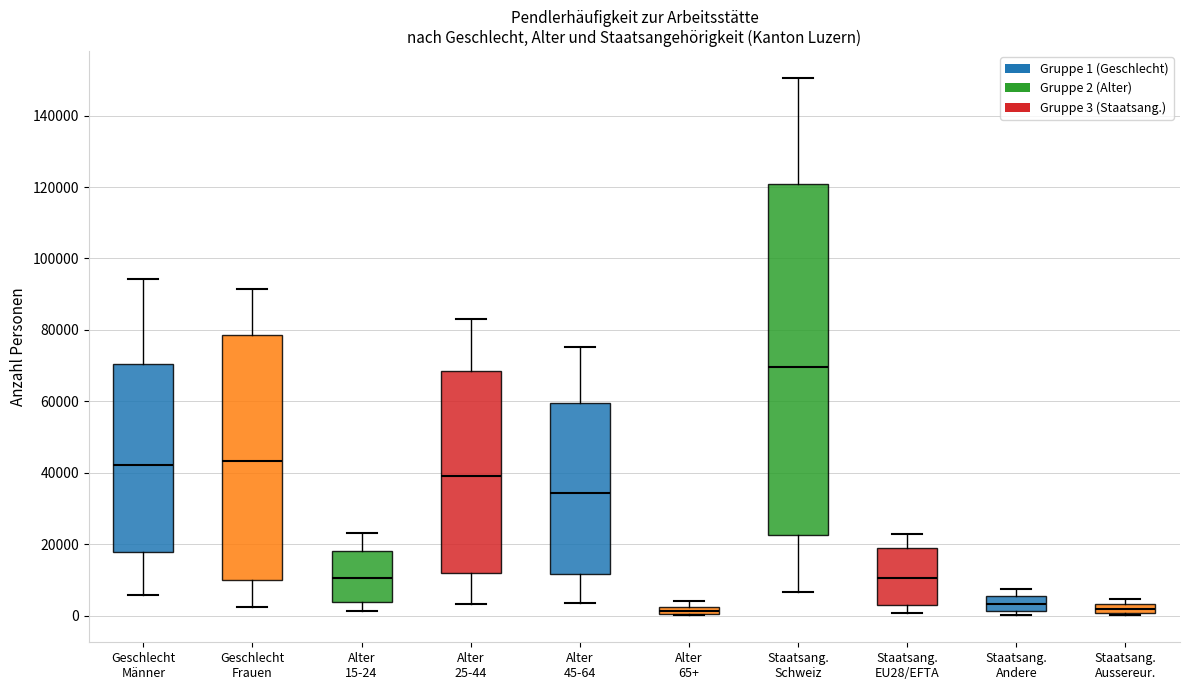

Comparing the boxes themselves (not the whiskers), which one is the tallest?

Staatsang. Schweiz